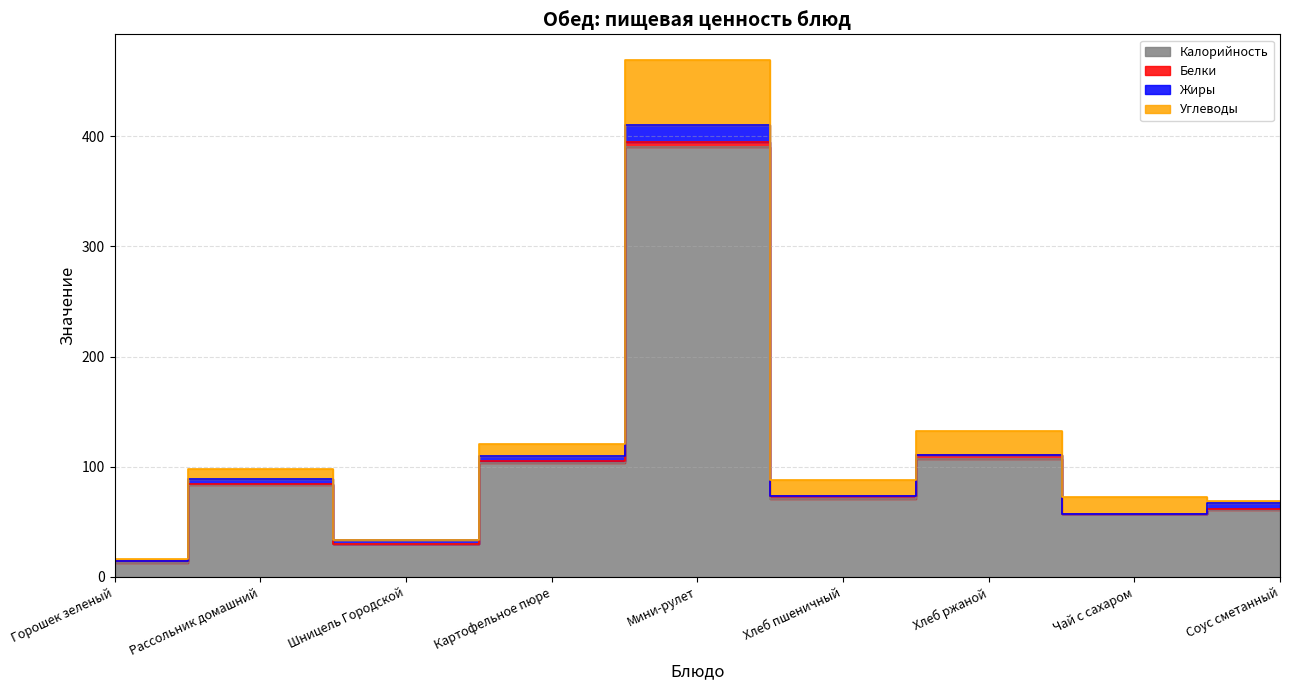

Where does the Калорийность series first go above 71?

Рассольник домашний